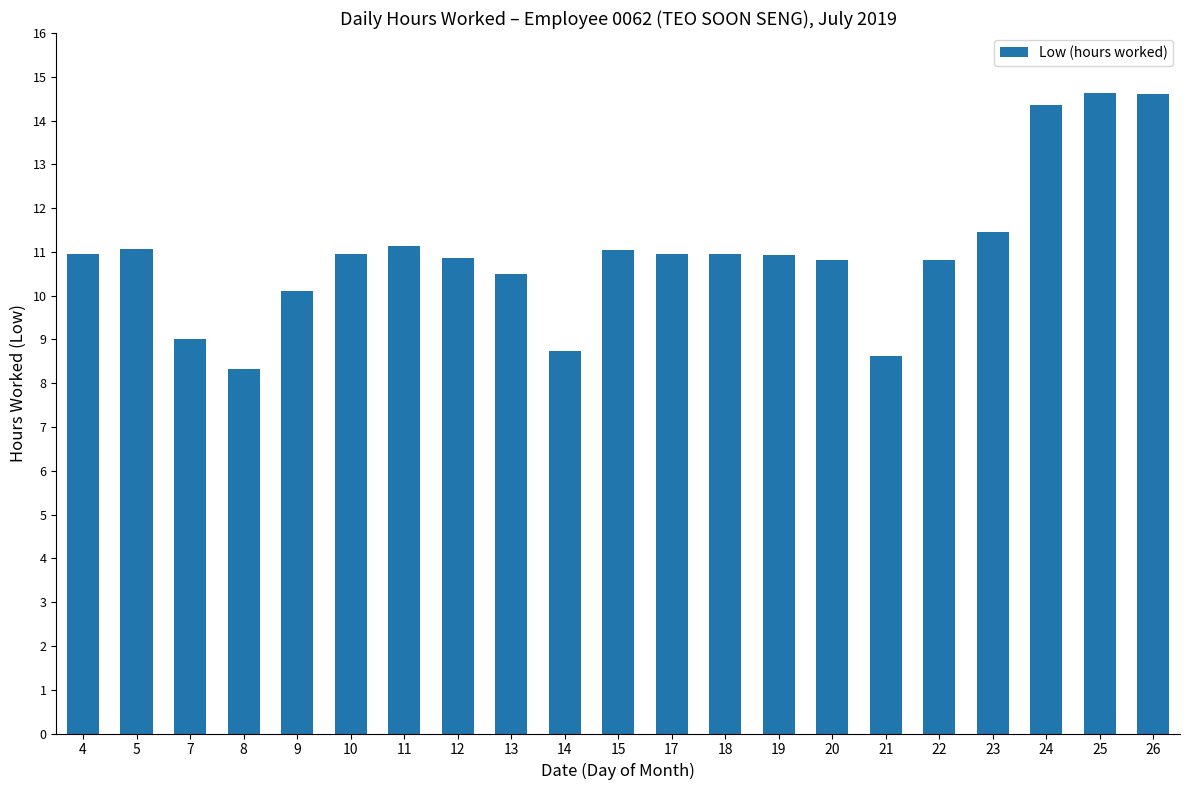

How many categories are shown in the chart?

21